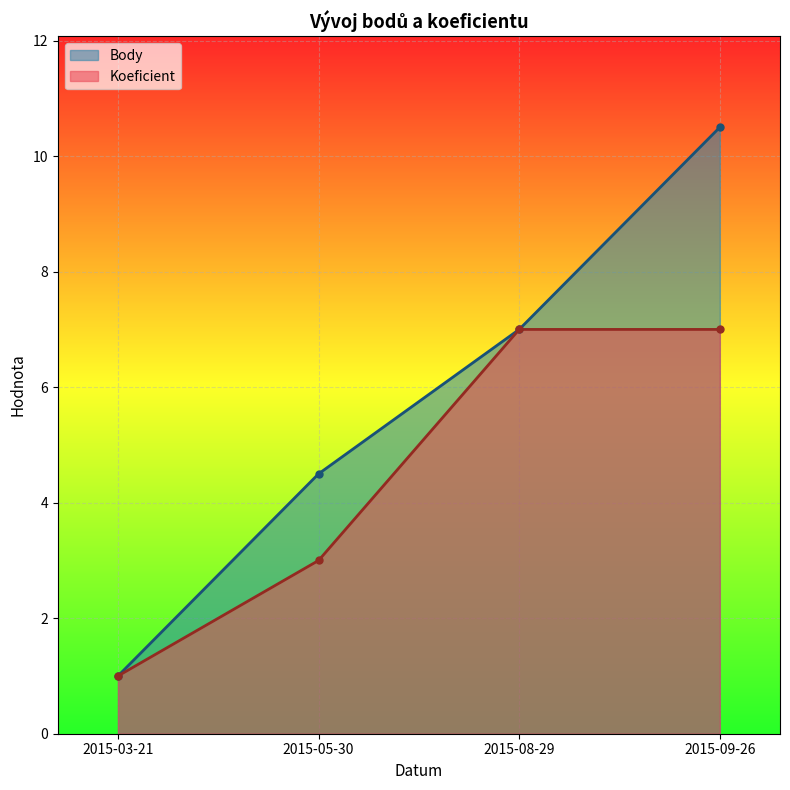

What is the label of the 2nd point from the right?

2015-08-29